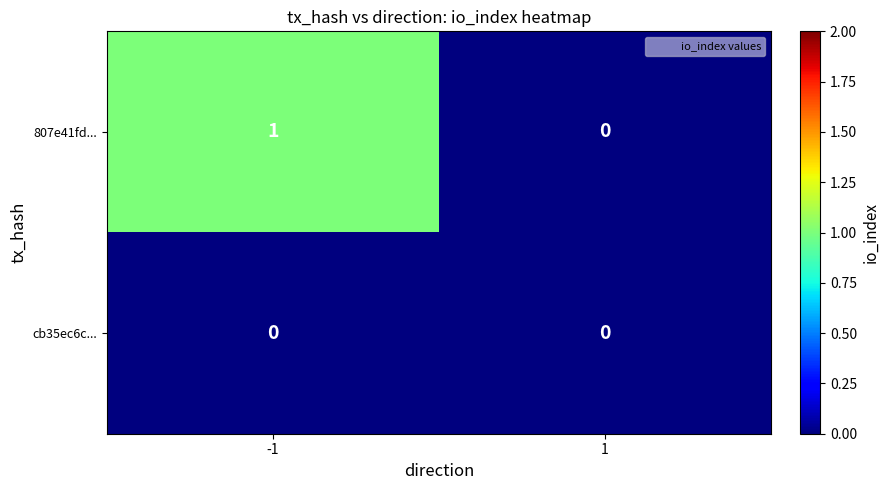

Rank the series by their maximum value, from highest to lowest.

807e41fd..., cb35ec6c...